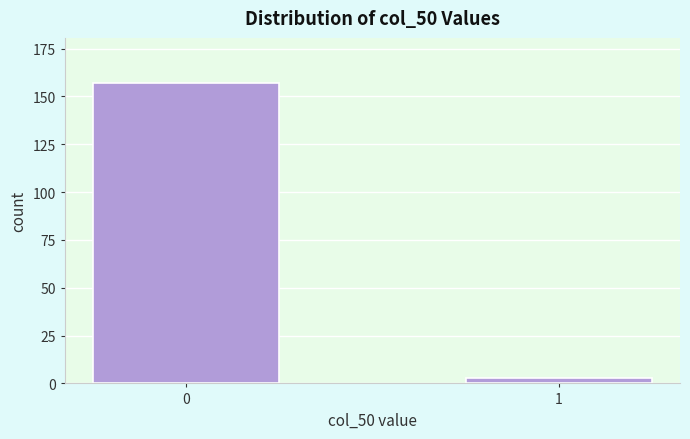

Reading left to right, extract all data points from this chart.

0=157	1=3